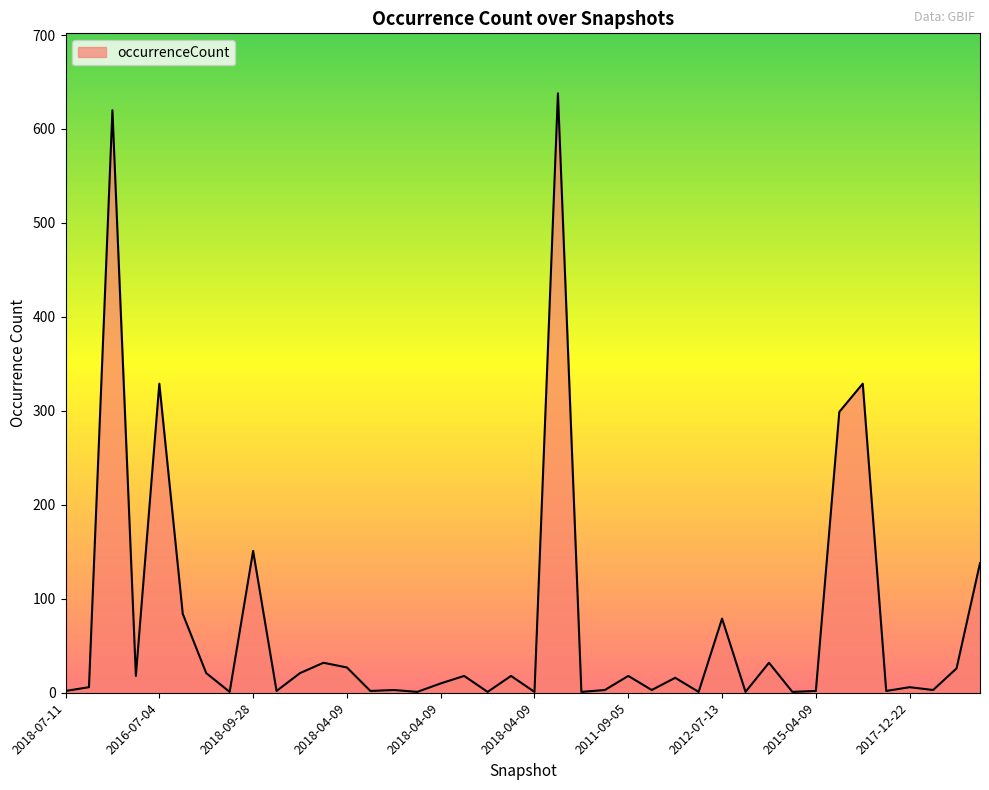

What is the greatest value displayed?

638